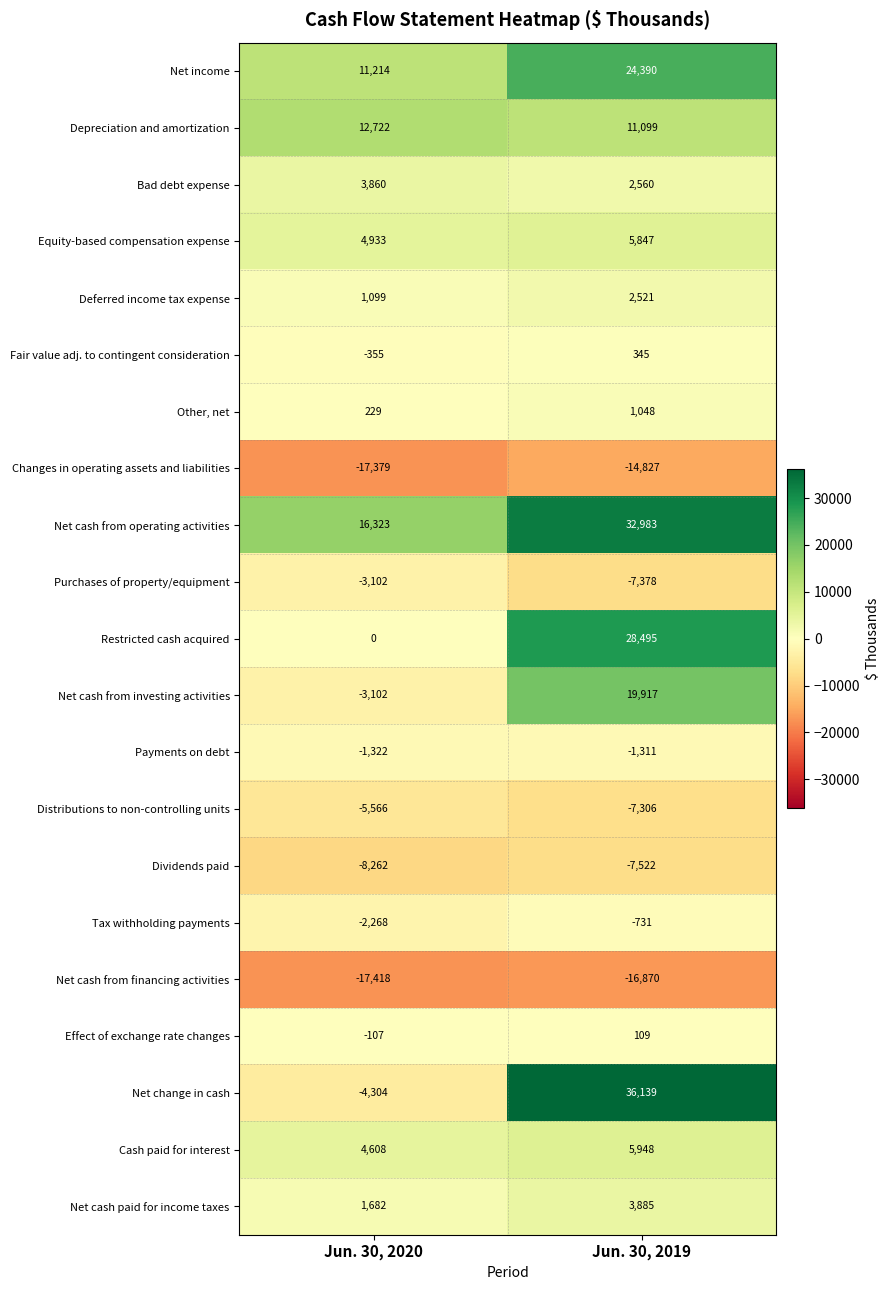

What is the smallest value displayed?

-17418